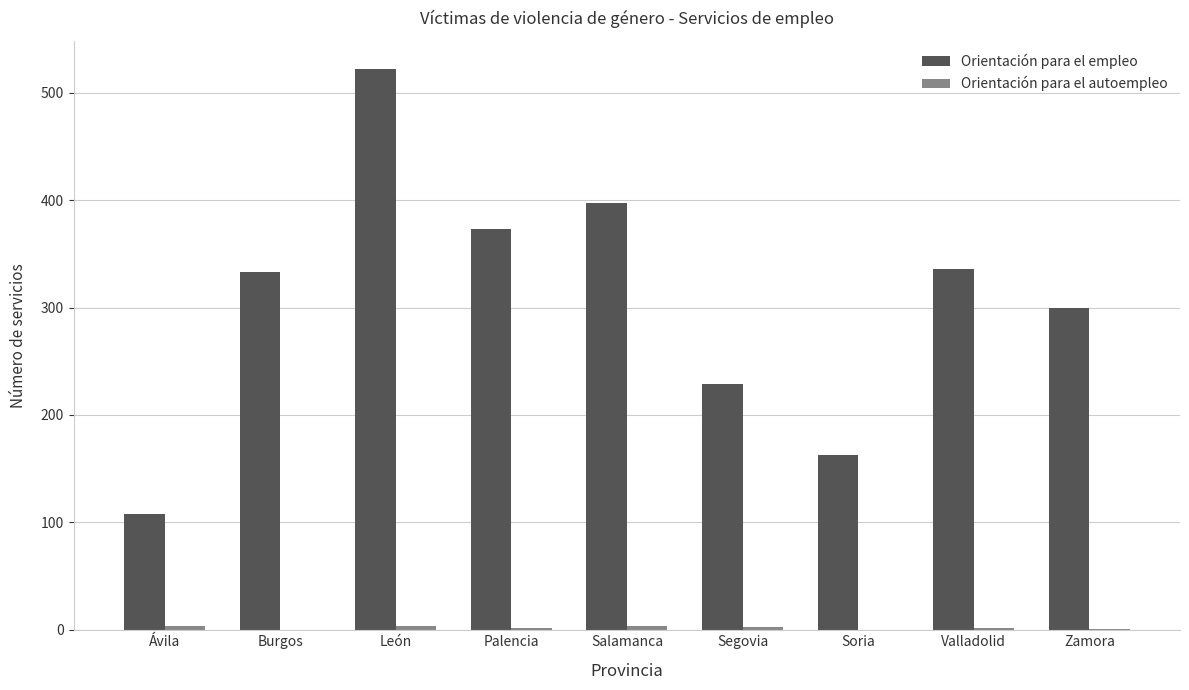

Does the chart contain stacked bars?

No